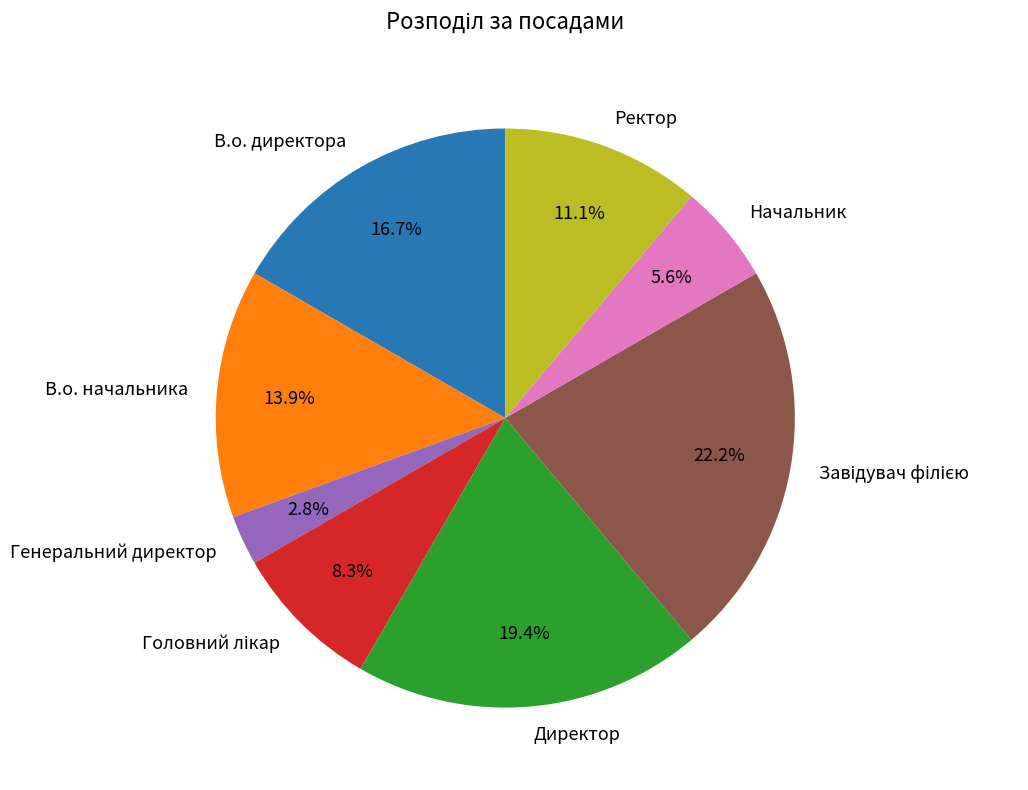

What percentage is the Ректор slice, to the nearest percent?

11%